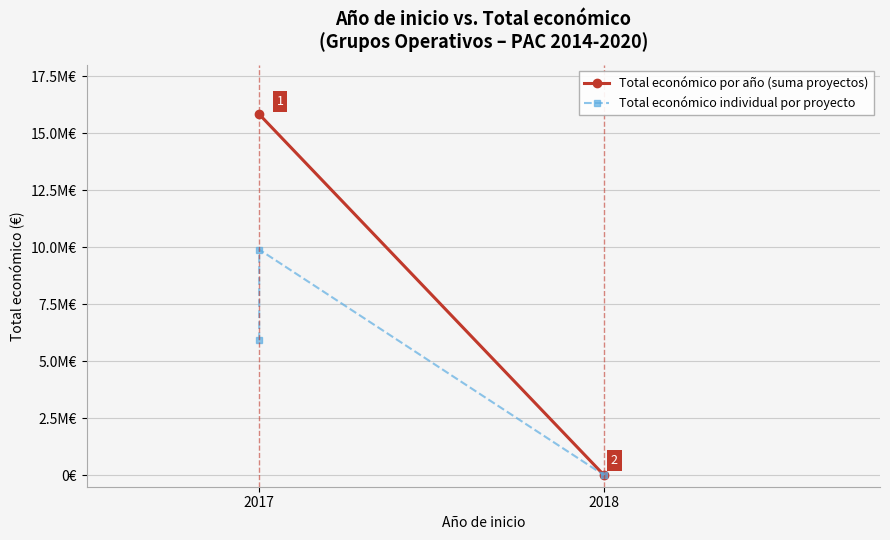

What is the value of the 3rd point from the left?

5930502